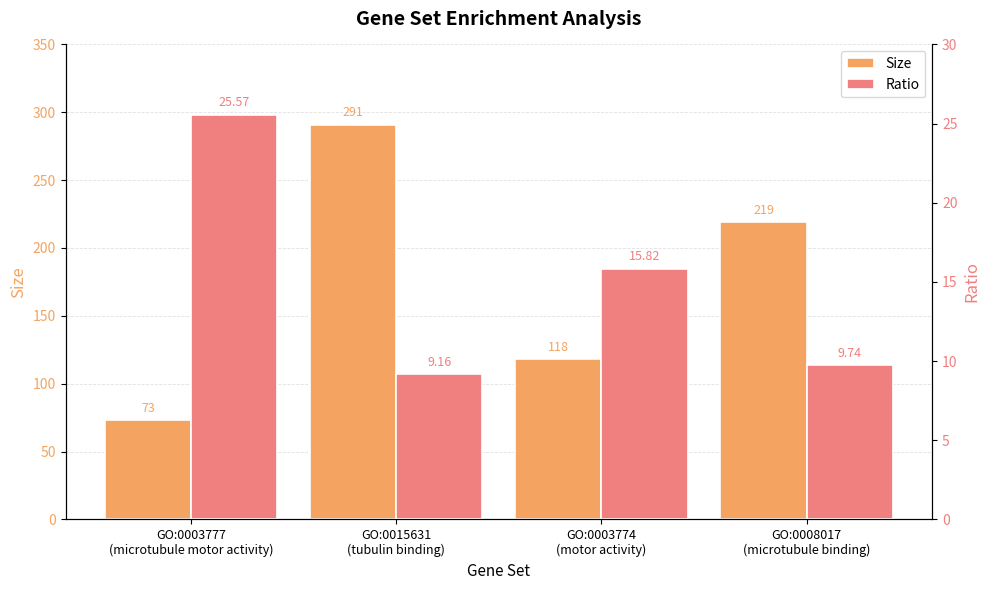

Reading left to right, what are all the values shown in this chart?

Size: 73.0	291.0	118.0	219.0
Ratio: 25.6	9.2	15.8	9.7